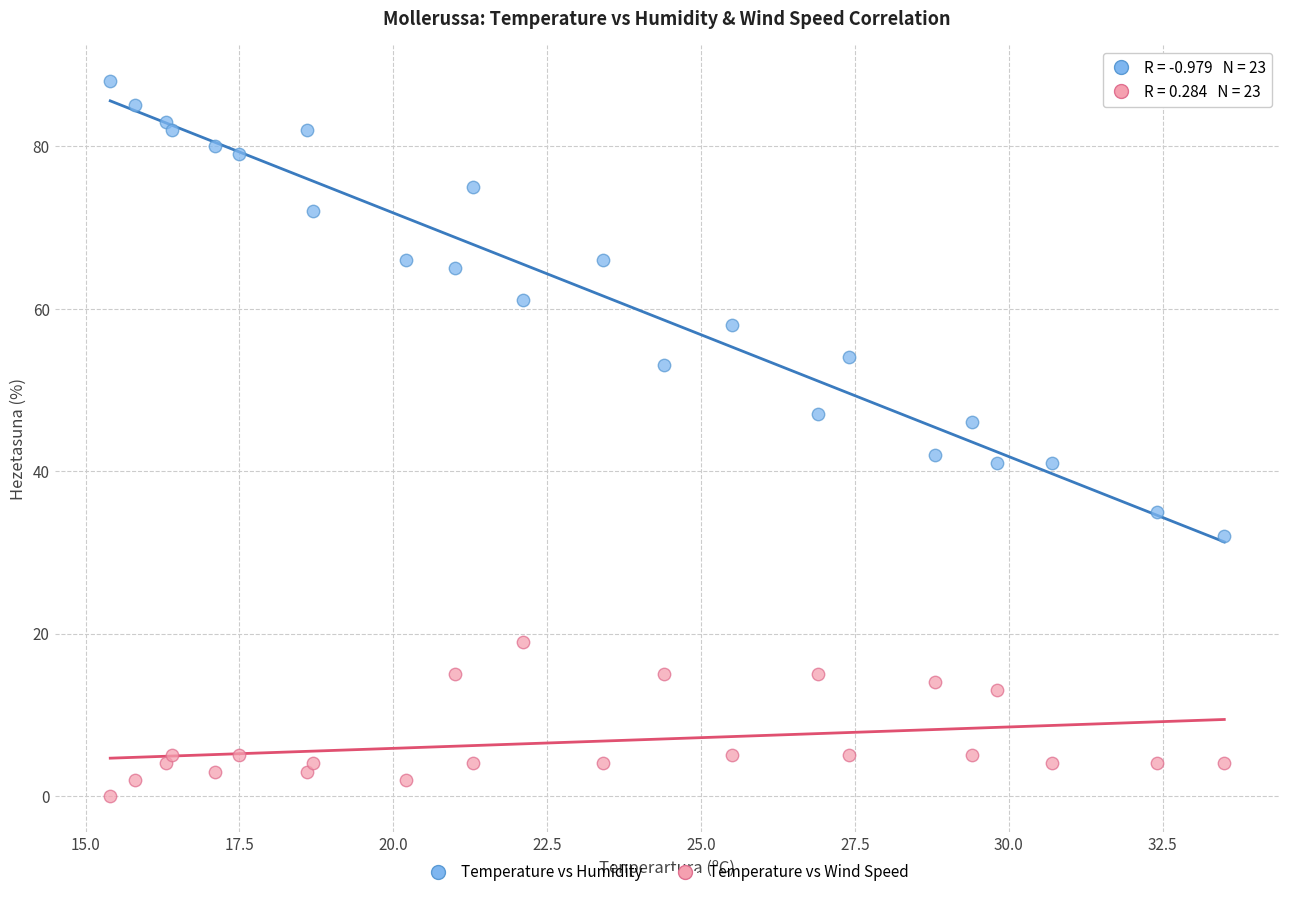

Across all data points, what is the range of Y values (max minus min)?

88